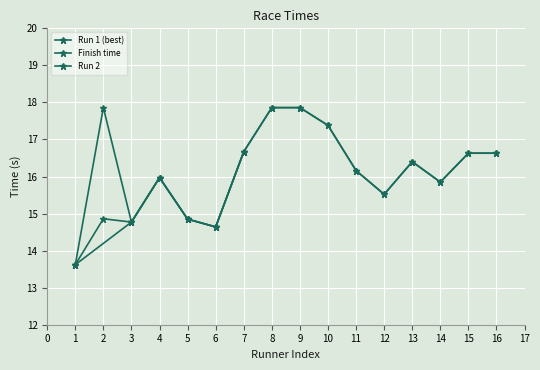

True or false: Finish time has more than 1 interior local peaks.

True